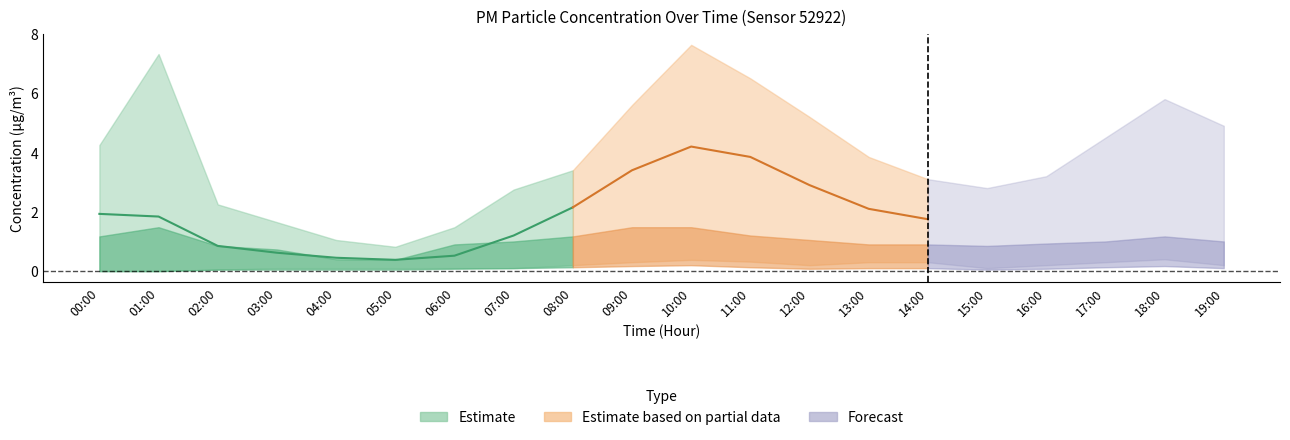

What is the label of the 1st point from the right?

19:00